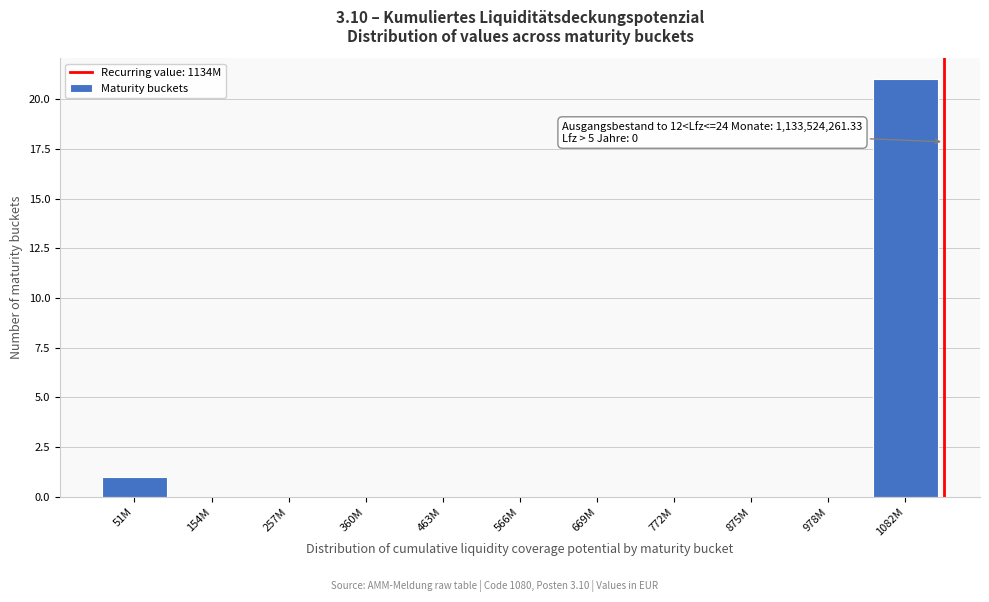

Reading right to left, extract all data points from this chart.

1082M=21	978M=0	875M=0	772M=0	669M=0	566M=0	463M=0	360M=0	257M=0	154M=0	51M=1